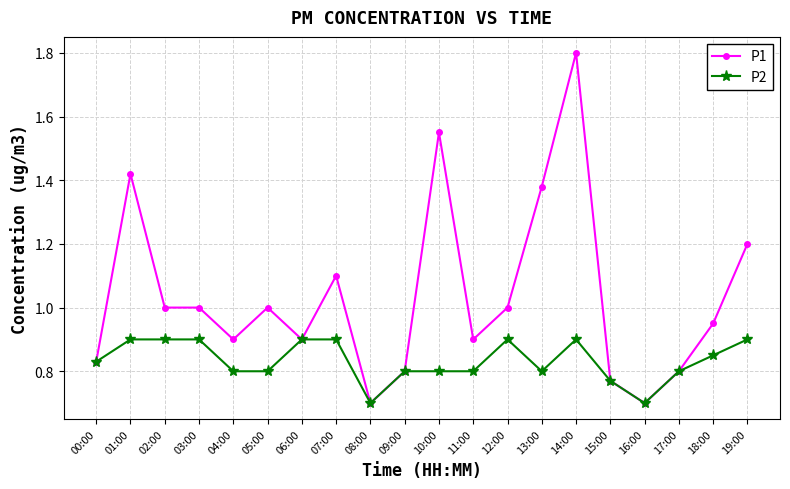

What is the smallest value displayed?

0.7